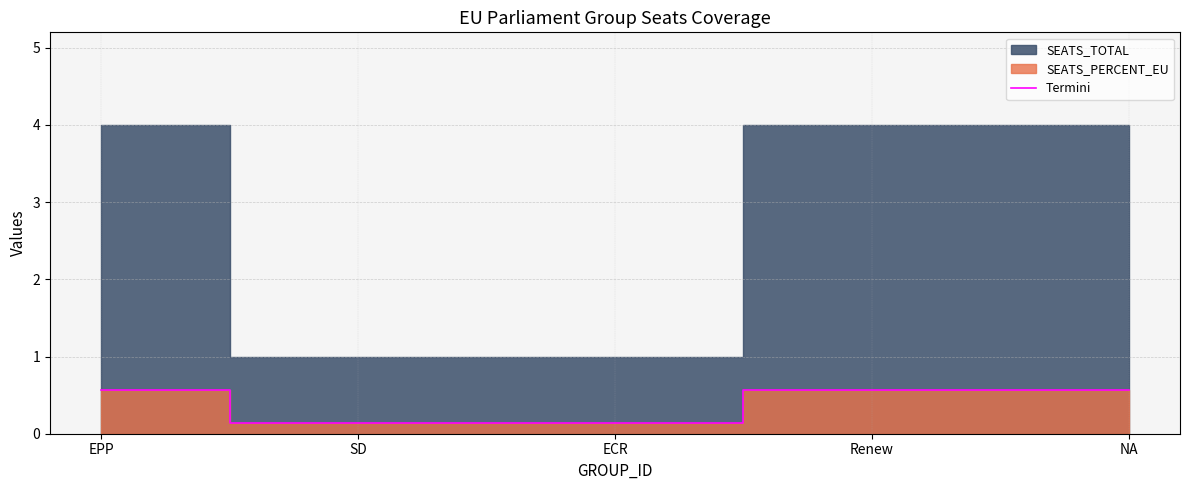

True or false: Termini has a value of 0.6 at EPP.

True